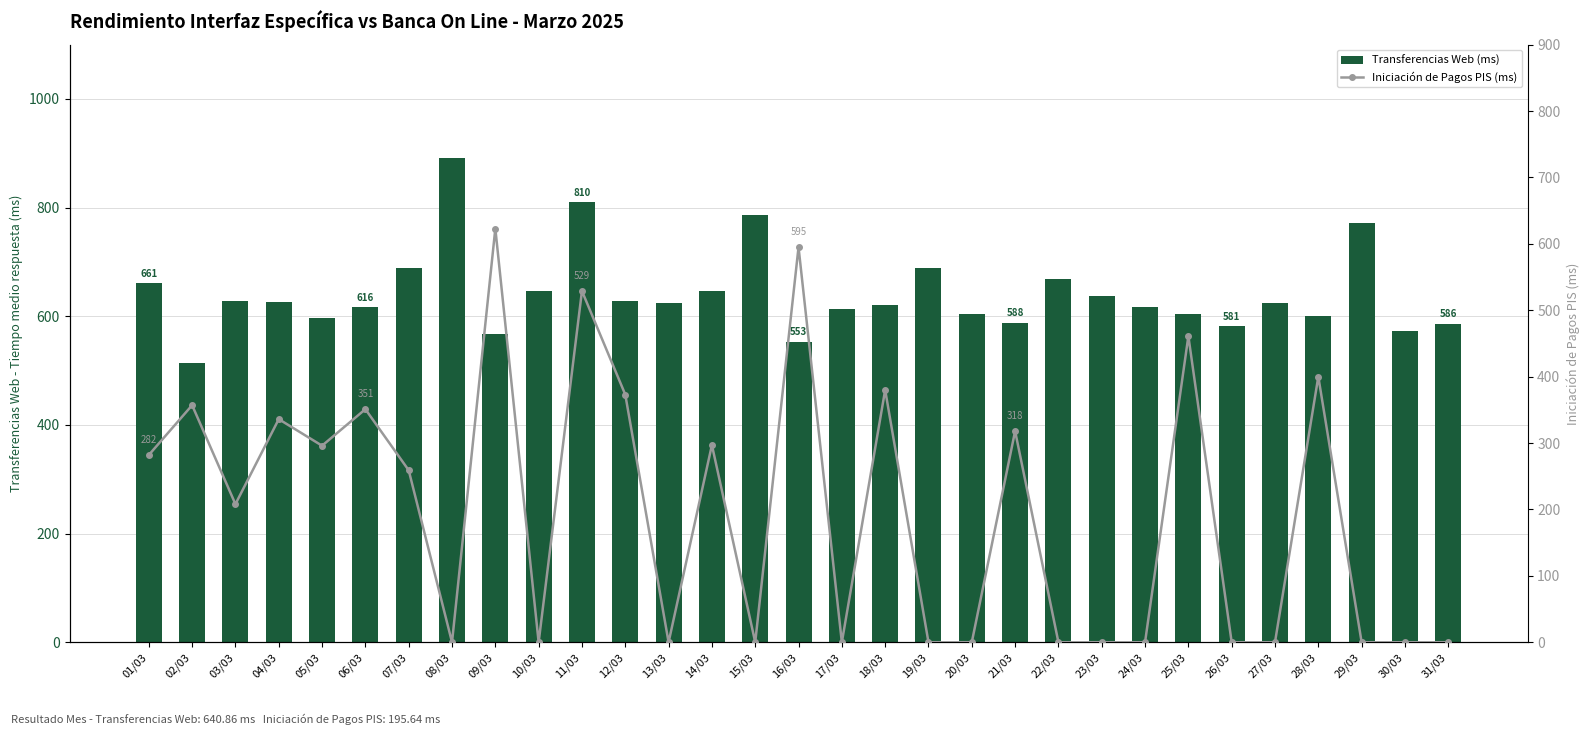

True or false: Iniciación de Pagos PIS (ms) has a value of -357.2 at 10/03.

False